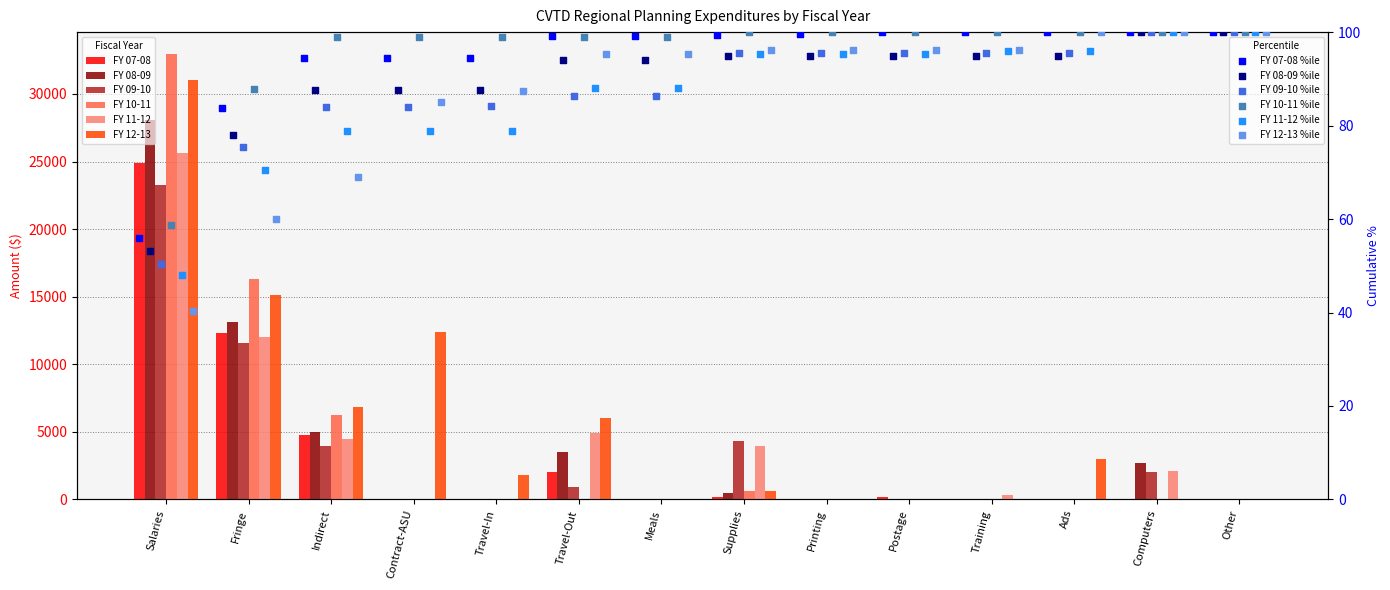

Which series reaches the minimum Y coordinate?

FY 07-08